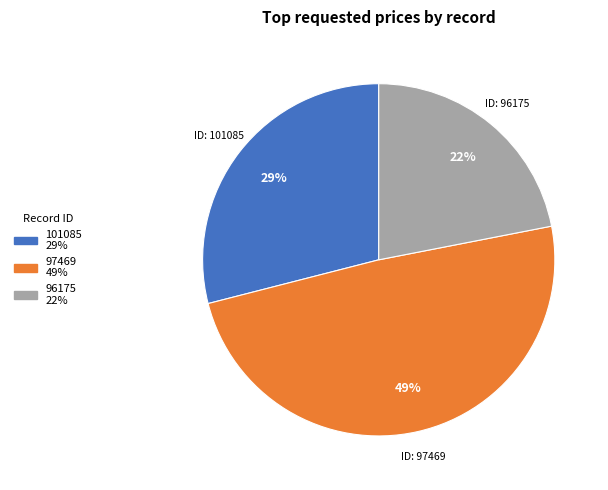

Which category has the smallest portion of the pie?

96175